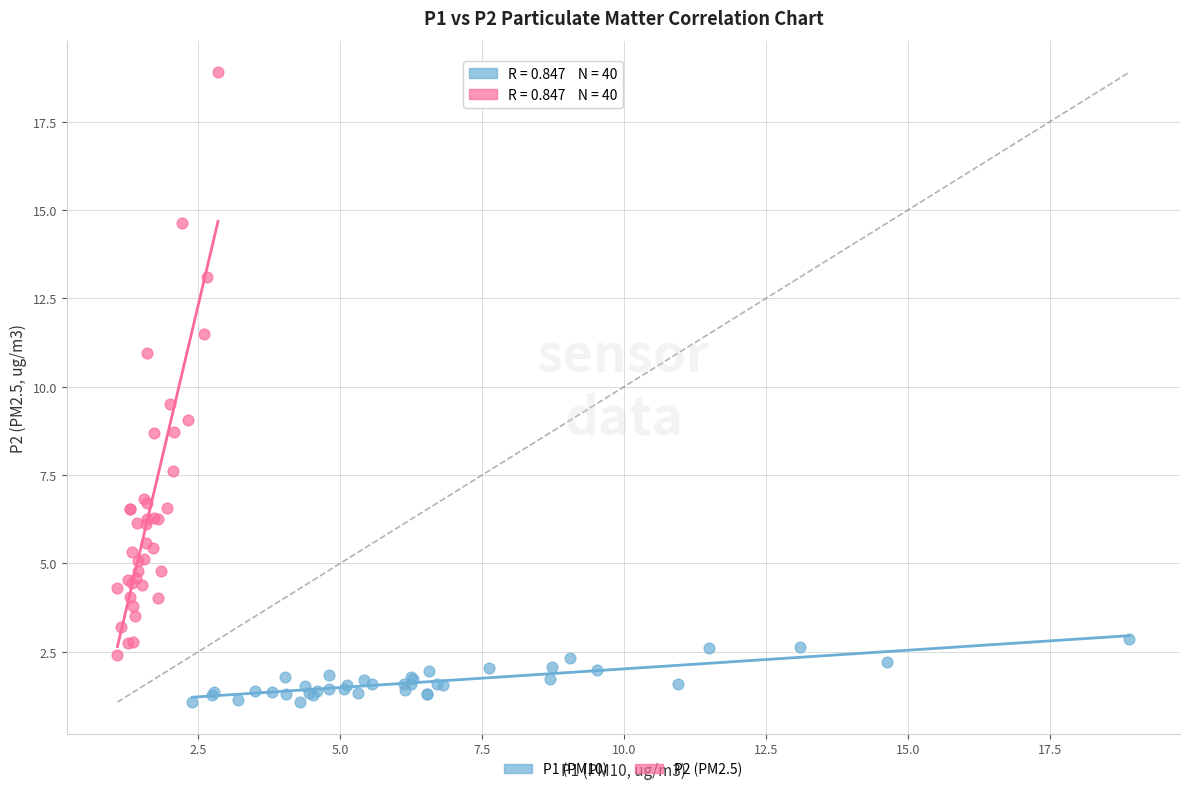

Which series contains the lowest Y value?

P1 (PM10)